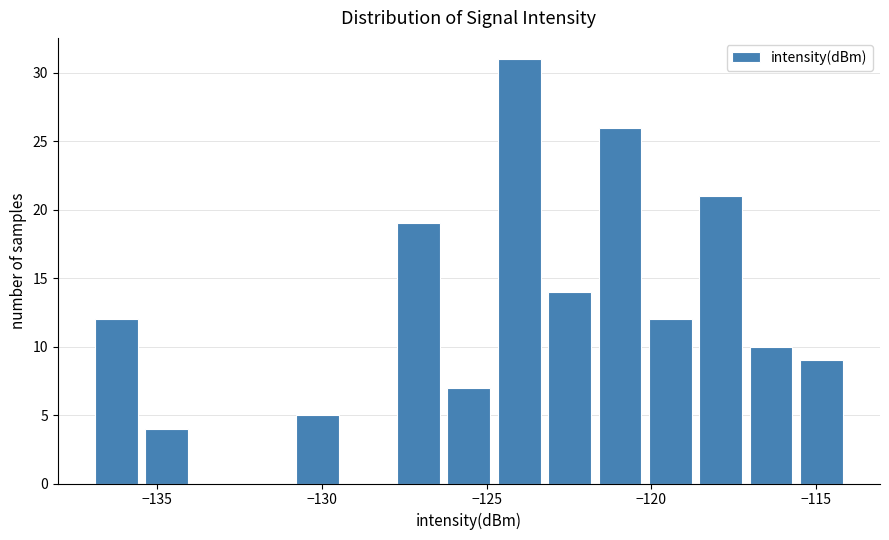

Around what value on the x-axis is the tallest bar? Give the approximate position of its centre, as read against the axis.

-124.0